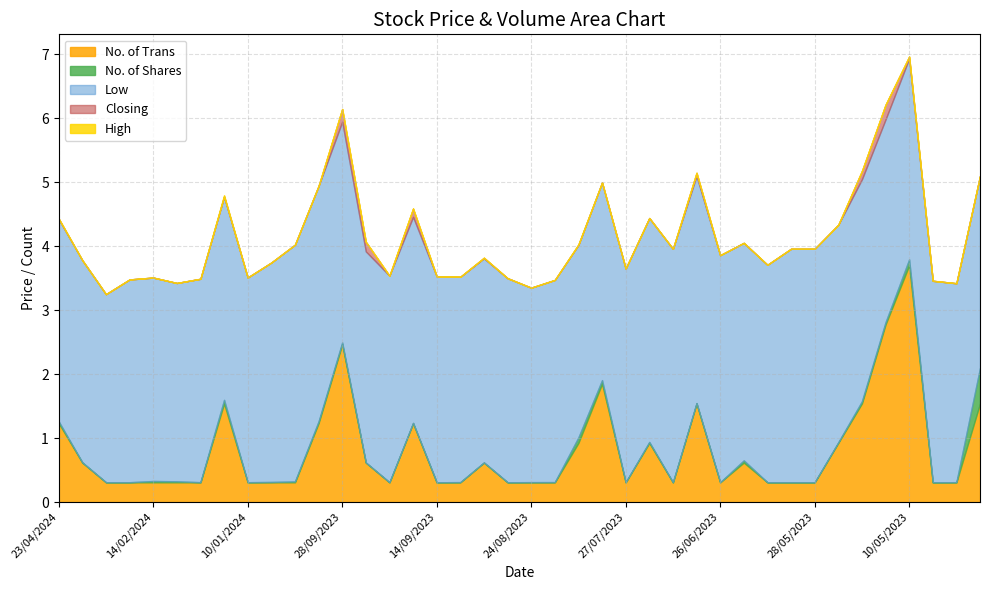

Rank the categories by High value from lowest to highest.

21/04/2024, 02/05/2023, 07/08/2023, 24/08/2023, 30/07/2023, 12/02/2024, 07/05/2023, 08/05/2023, 22/04/2024, 23/08/2023, 23/04/2024, 25/02/2024, 10/05/2023, 14/02/2024, 28/01/2024, 03/09/2023, 23/01/2024, 10/01/2024, 06/09/2023, 10/09/2023, 14/09/2023, 18/09/2023, 27/07/2023, 17/09/2023, 18/06/2023, 08/06/2023, 23/05/2023, 11/05/2023, 18/10/2023, 24/09/2023, 25/07/2023, 26/06/2023, 03/07/2023, 14/05/2023, 28/09/2023, 12/07/2023, 30/05/2023, 28/05/2023, 04/10/2023, 05/10/2023